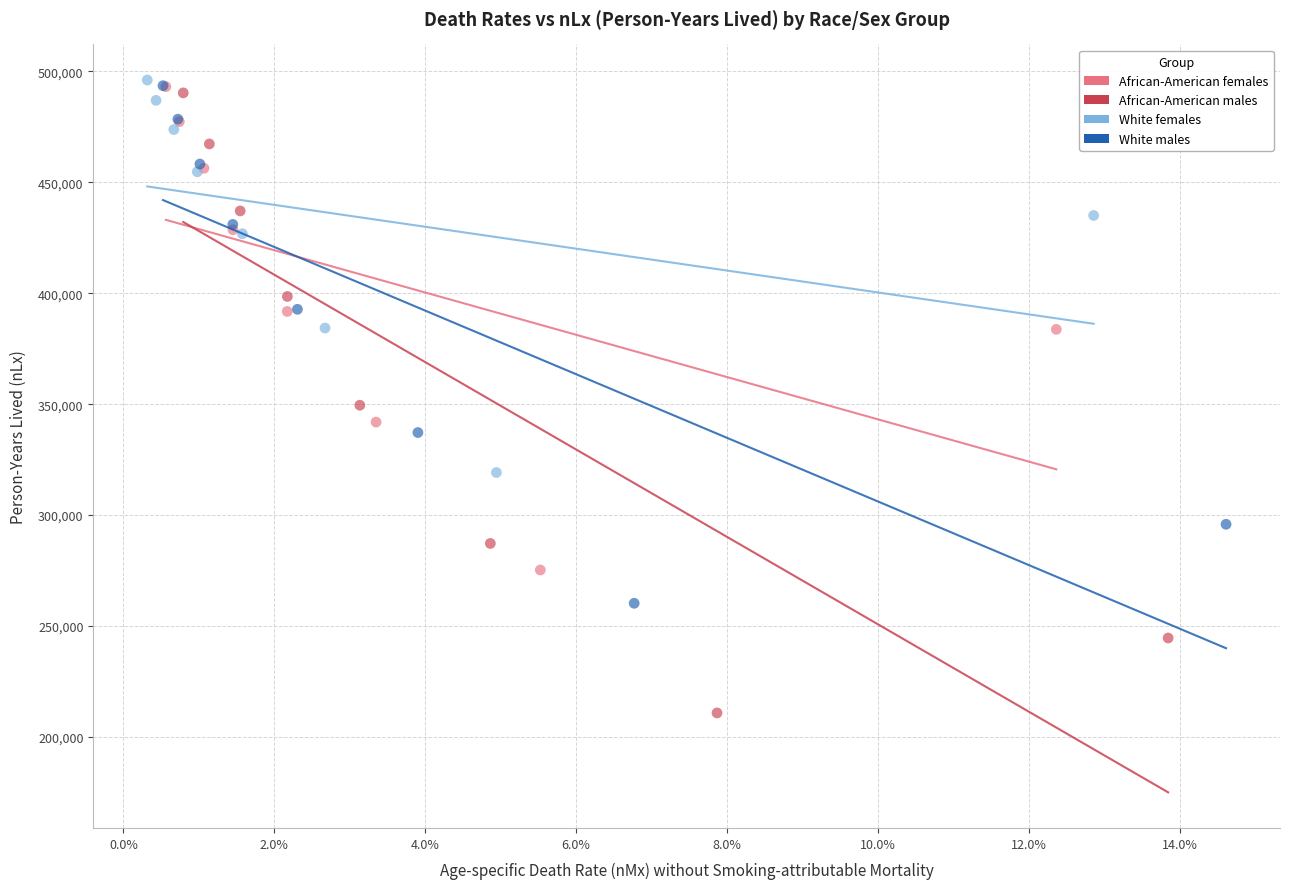

Which series contains the lowest Y value?

African-American males